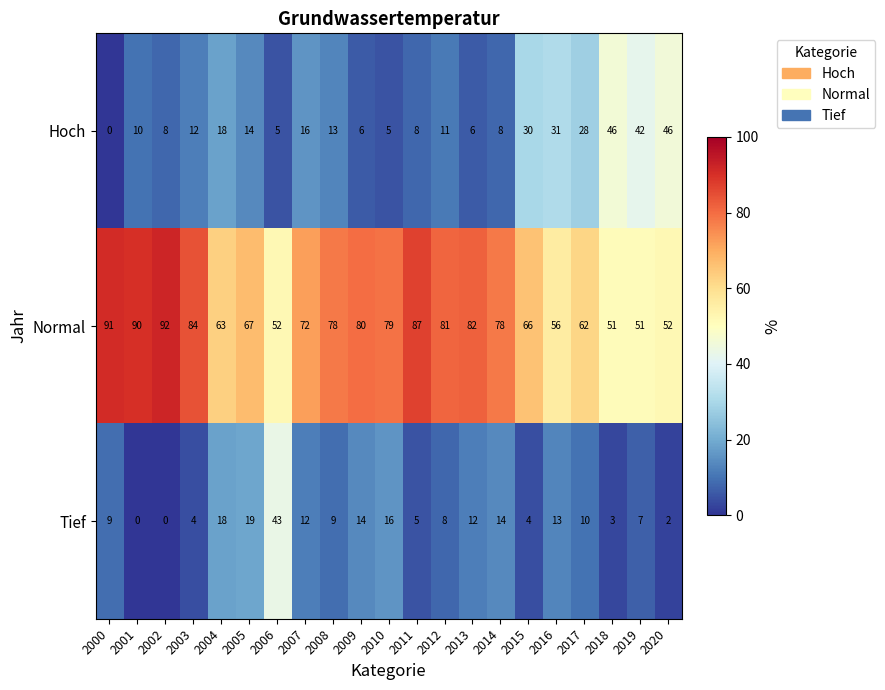

How many series are shown in this chart?

3